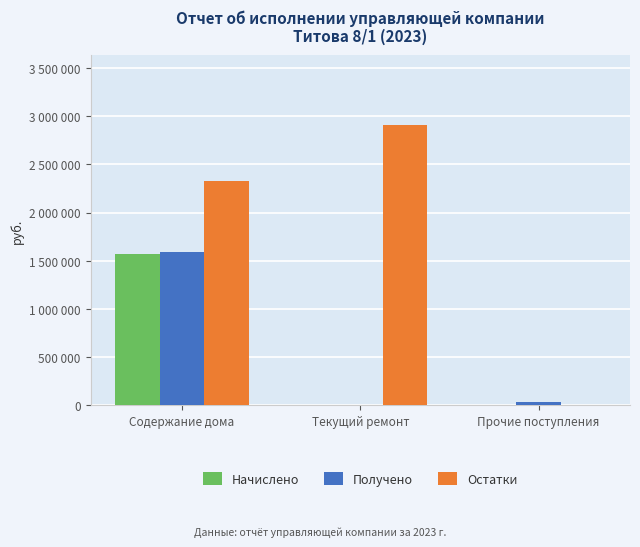

What are all the series names shown in the legend?

Начислено, Получено, Остатки